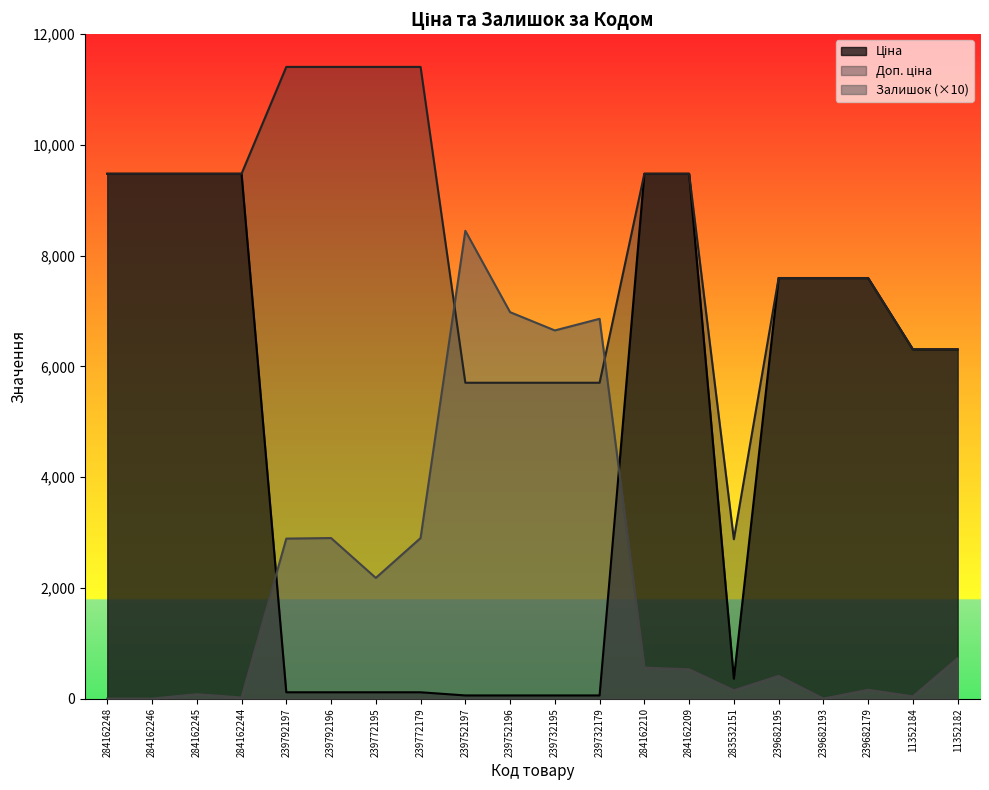

Which has a higher value, 284162209 or 239752197?

284162209